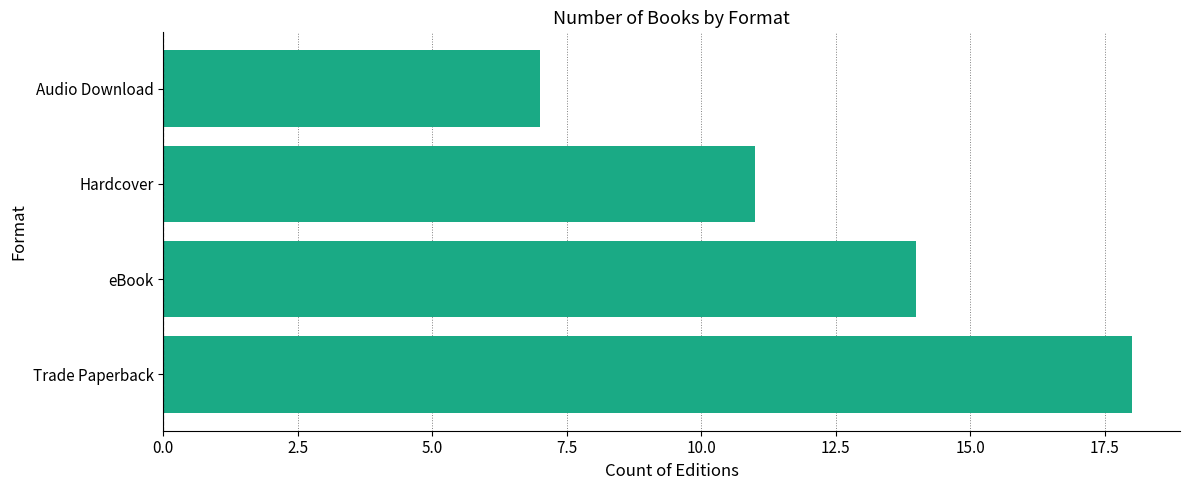

Which label corresponds to the smallest value in the chart?

Audio Download